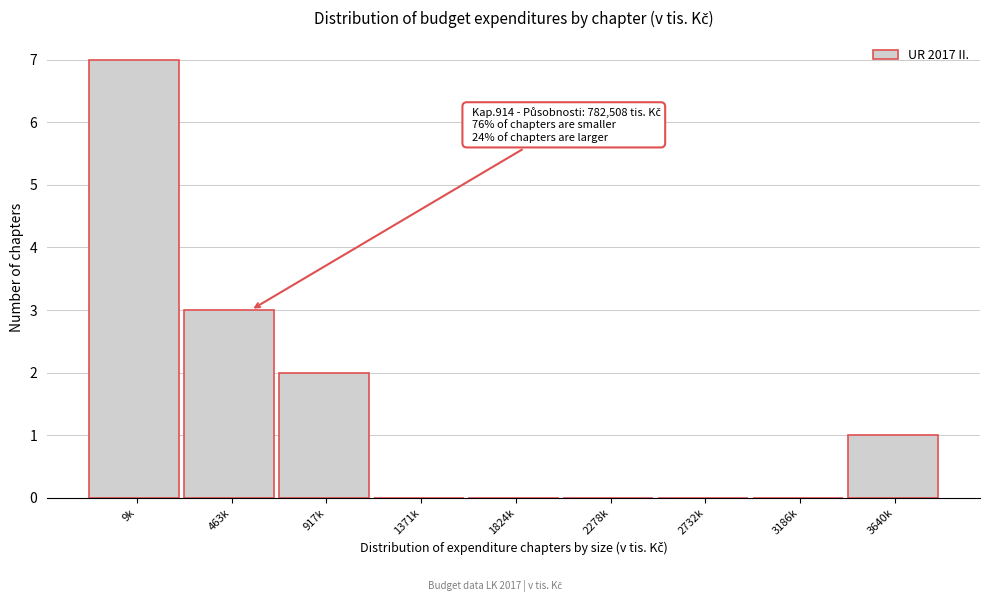

Reading left to right, what are all the values shown in this chart?

9k=7	463k=3	917k=2	1371k=0	1824k=0	2278k=0	2732k=0	3186k=0	3640k=1